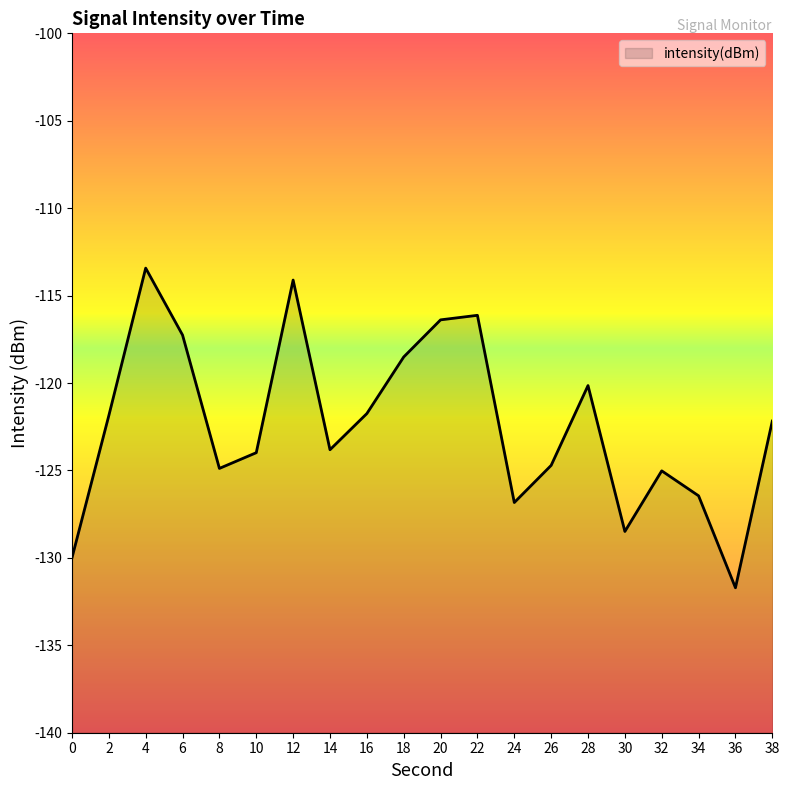

The value at 2 is -36.6. True or false?

False